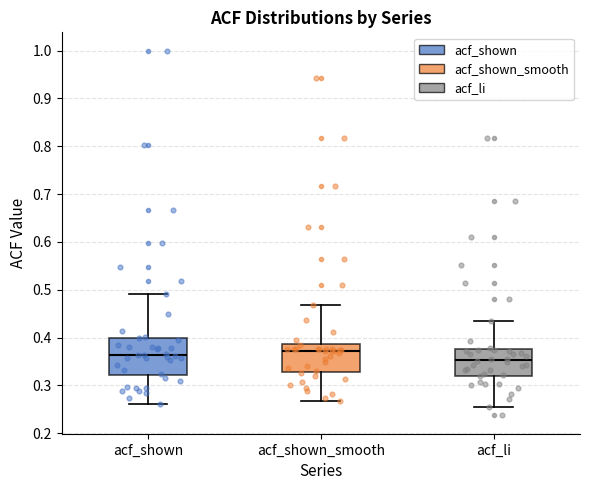

Where does the lower whisker of the box for acf_shown_smooth end on the y-axis? The values are not printed on the chart, so give them approximately, as read against the axis.

0.27